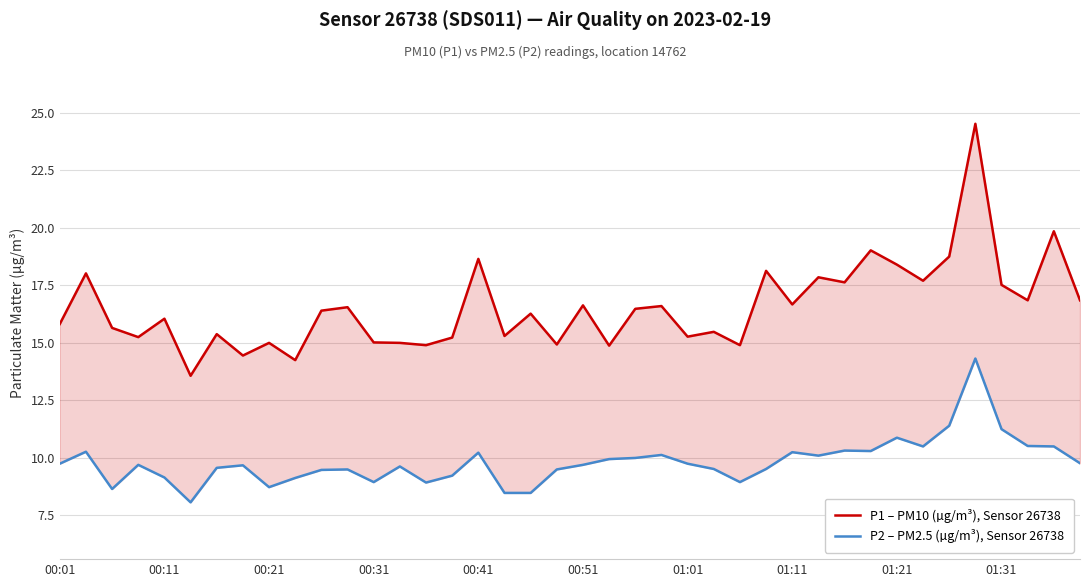

True or false: P2 – PM2.5 (µg/m³), Sensor 26738 and P1 – PM10 (µg/m³), Sensor 26738 intersect in this chart.

False